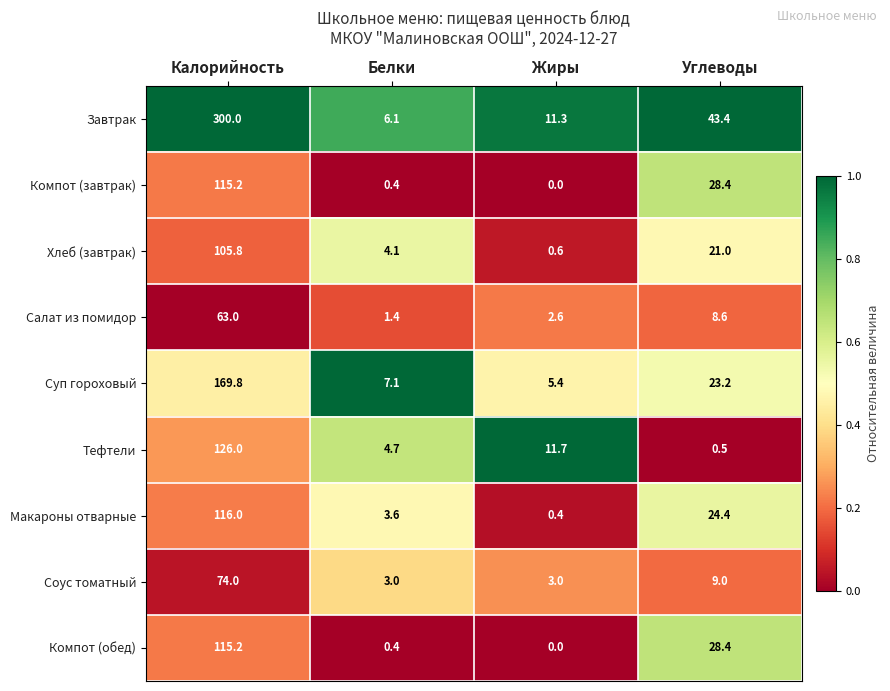

What is the difference between the highest and lowest values at Углеводы?

42.9